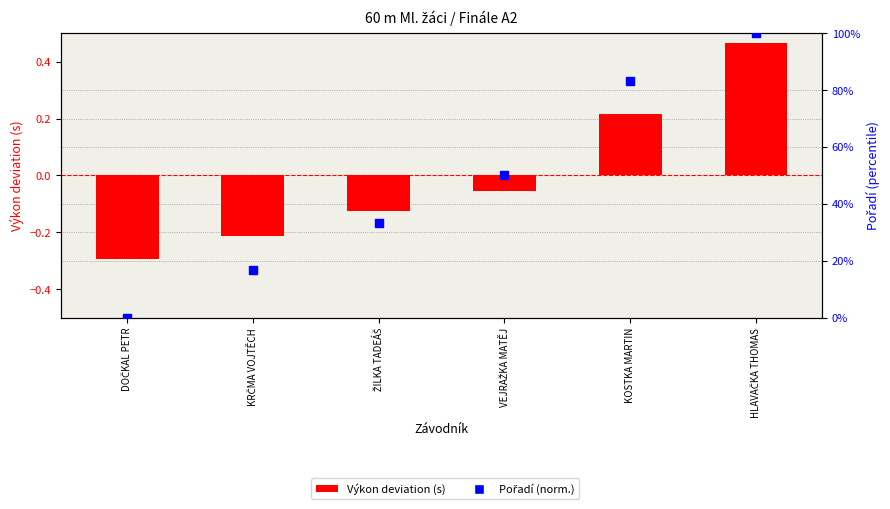

Which series has the largest total across all categories?

Pořadí (norm.)